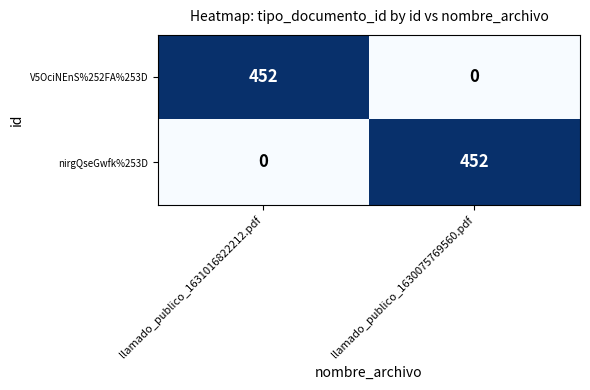

Count the number of categories in the chart.

2